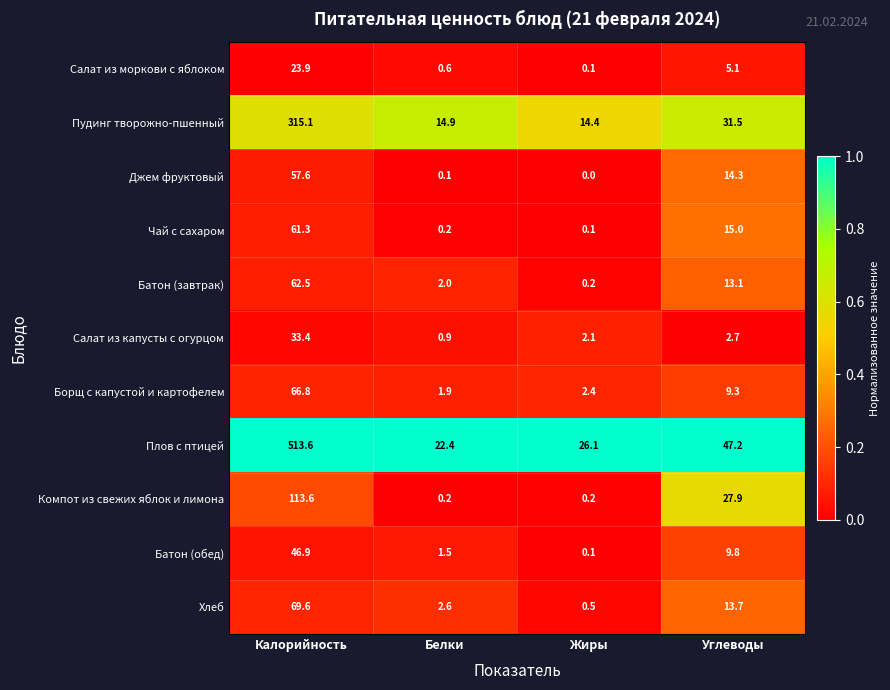

Which series has the largest range (max minus min)?

Плов с птицей